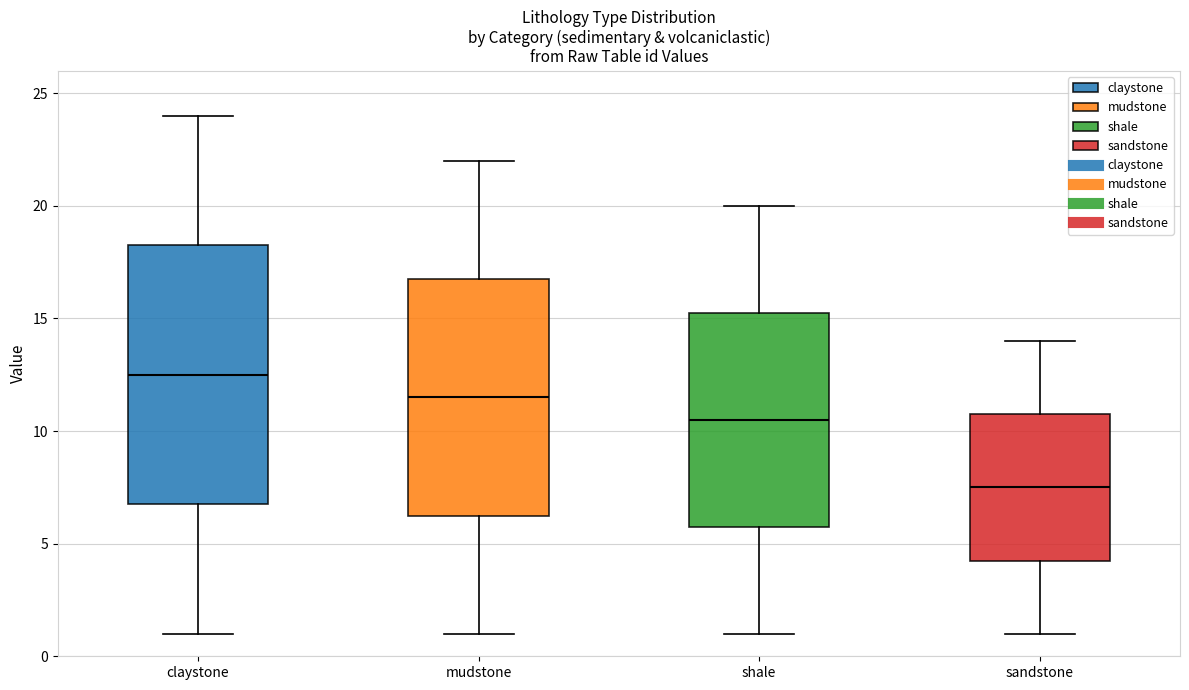

Which box is the tallest, from its lower edge to its upper edge?

claystone